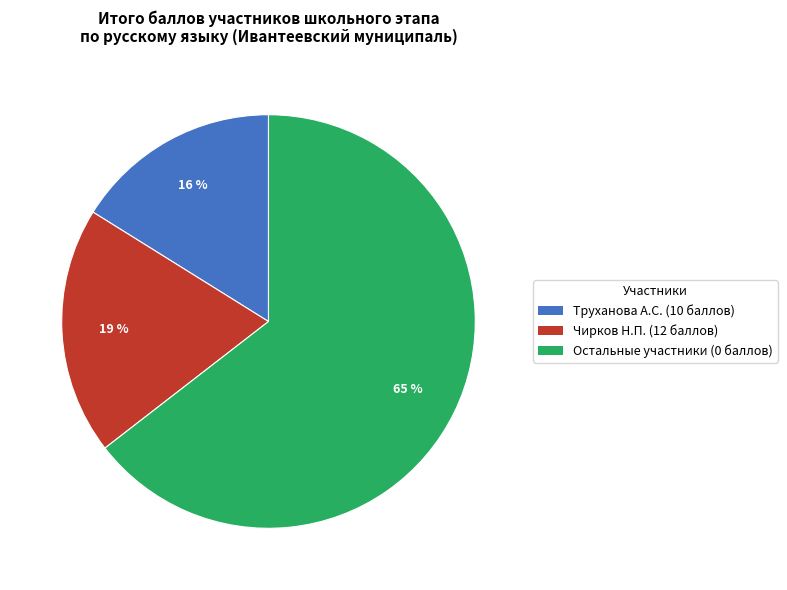

To the nearest percent, what portion does Труханова А.С. (10 баллов) represent?

16%